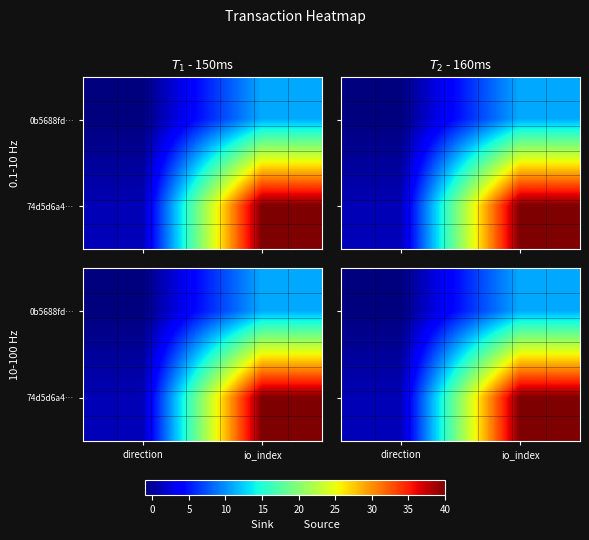

What is the smallest value displayed?

-1.0